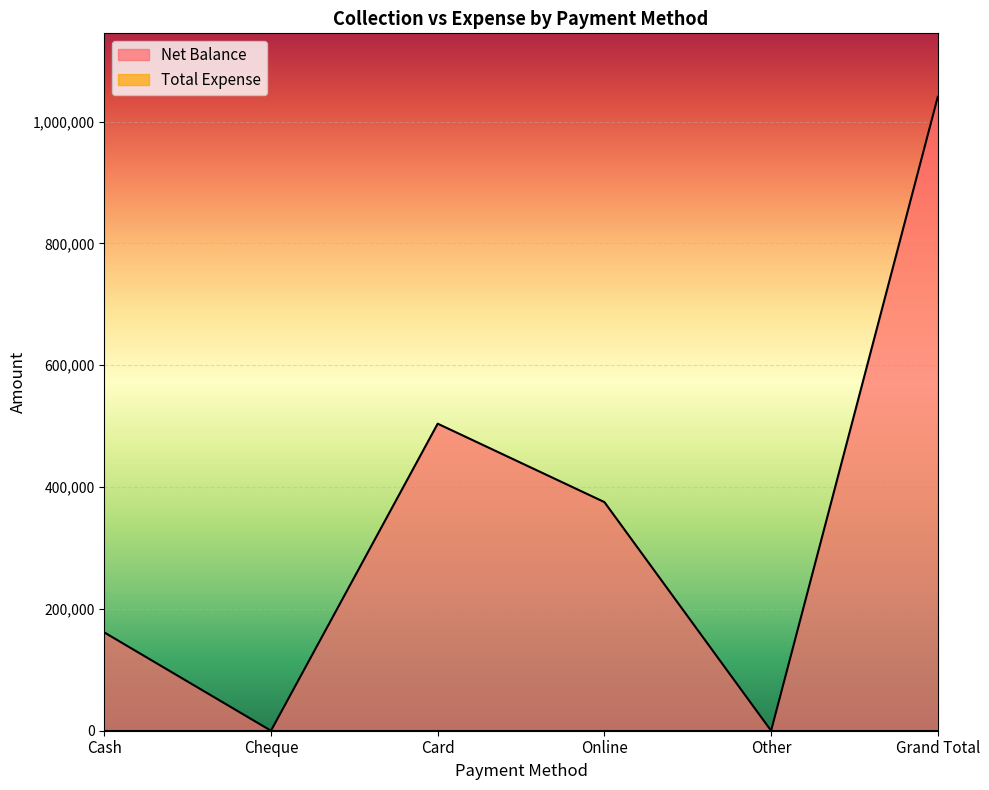

Reading left to right, list all the values displayed in this chart.

Cash=161400	Cheque=0	Card=504000	Online=375300	Other=0	Grand Total=1040700